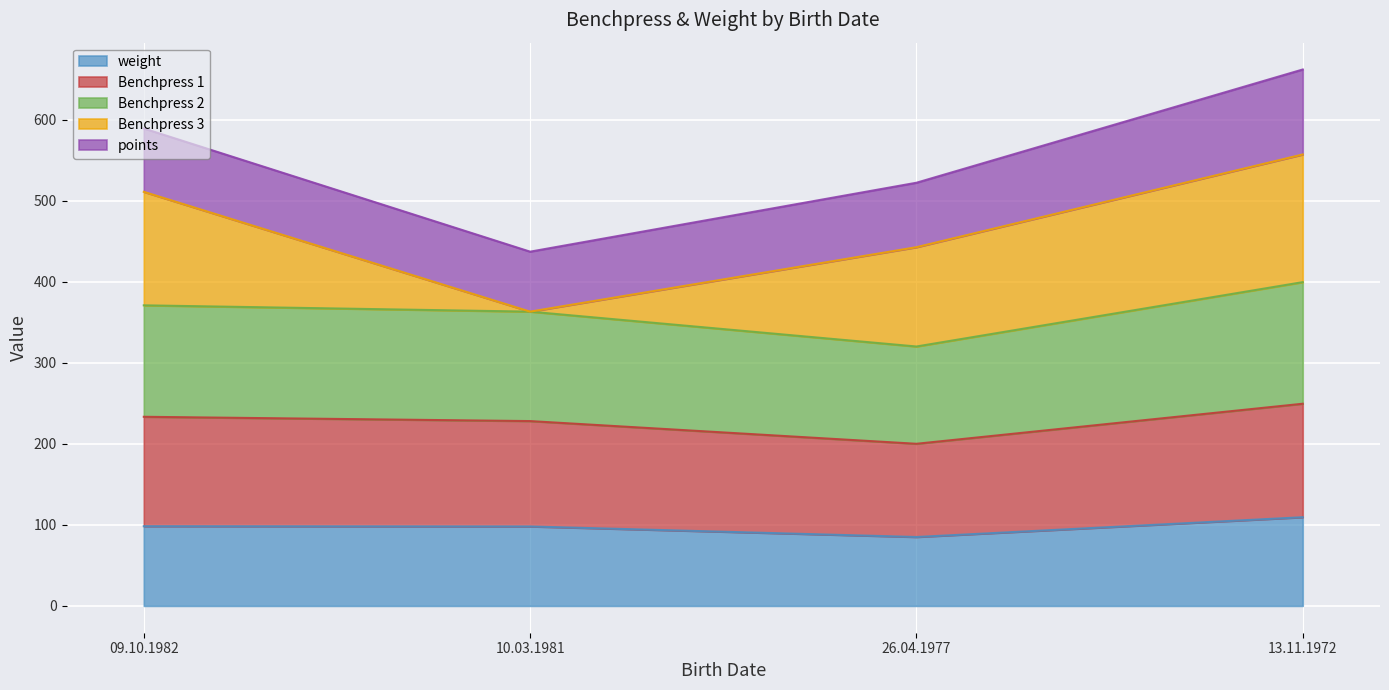

How many values in the weight series exceed 98?

2